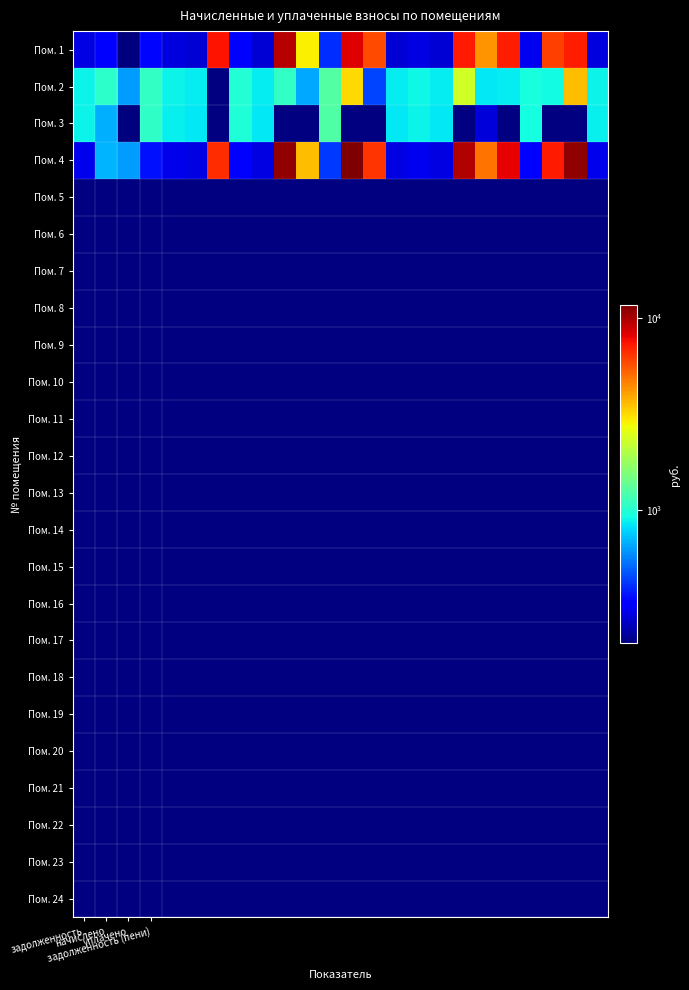

List the series in order of their peak value, lowest first.

Пом. 3, Пом. 2, Пом. 1, Пом. 4